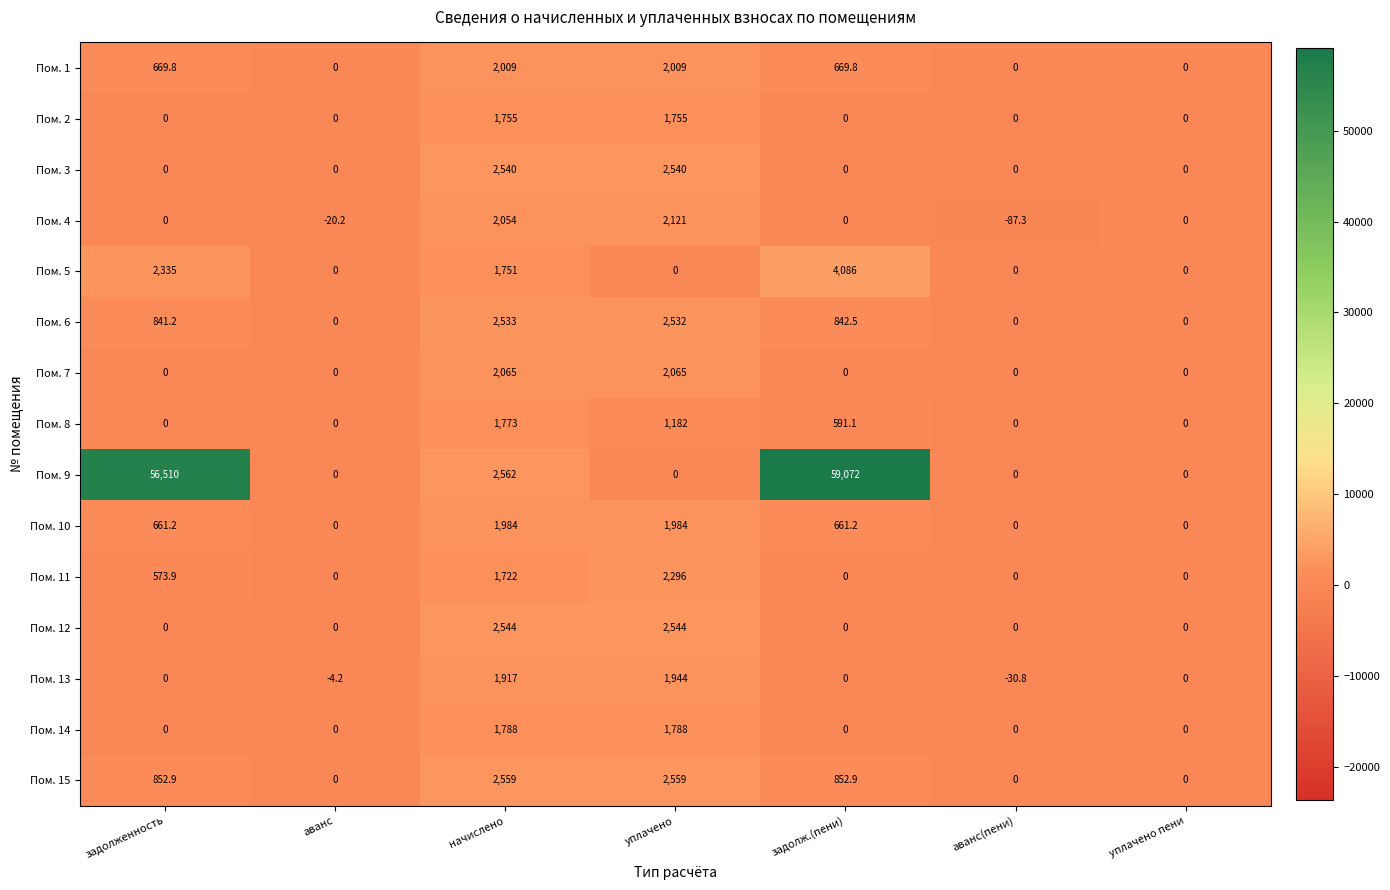

Which series has the widest spread of values?

Пом. 9